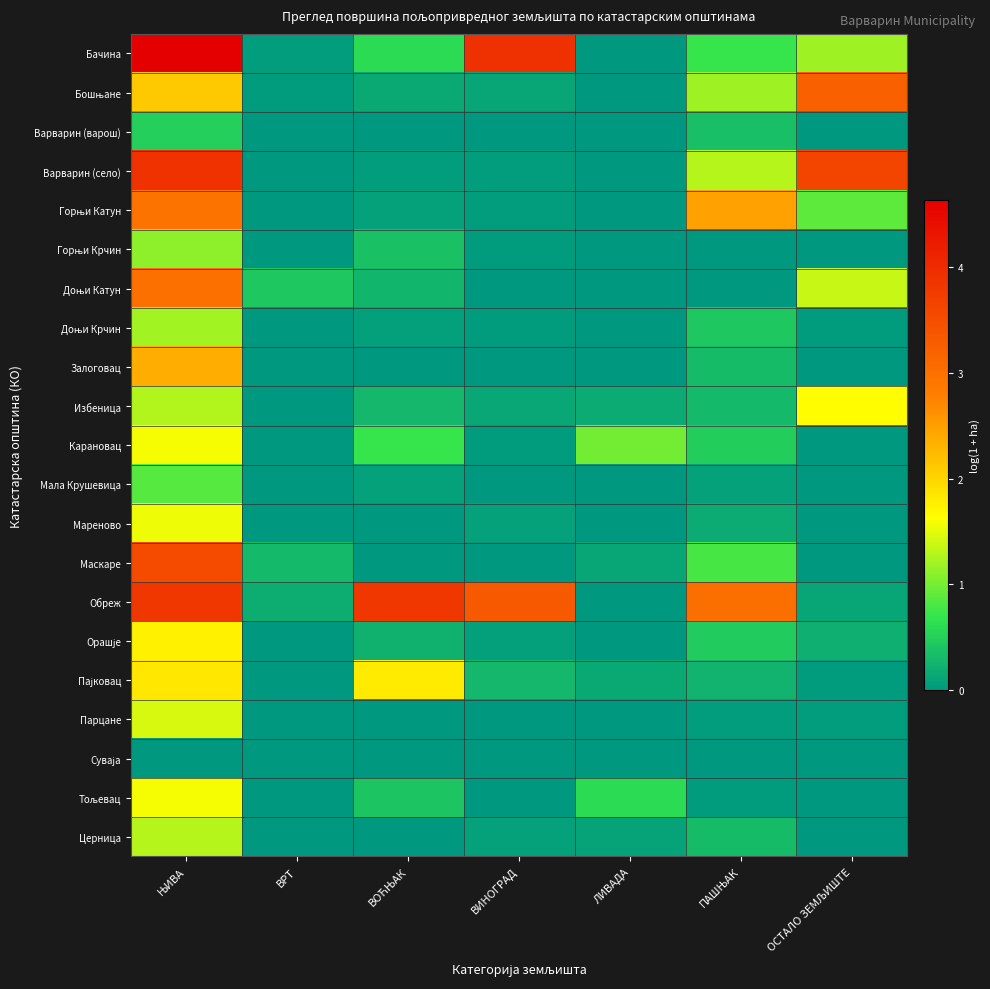

Which has a higher value, ВОЋЊАК or ВИНОГРАД?

ВИНОГРАД